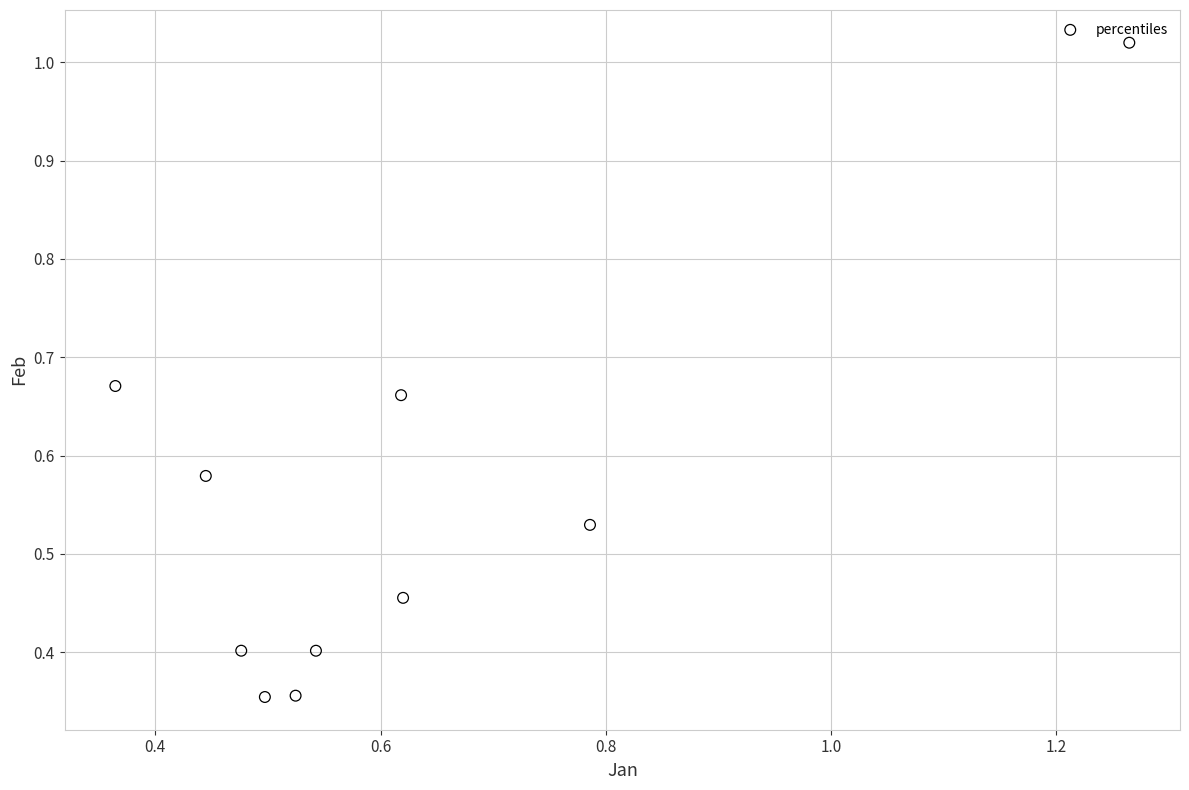

What is the range of X values (max minus min)?

0.9